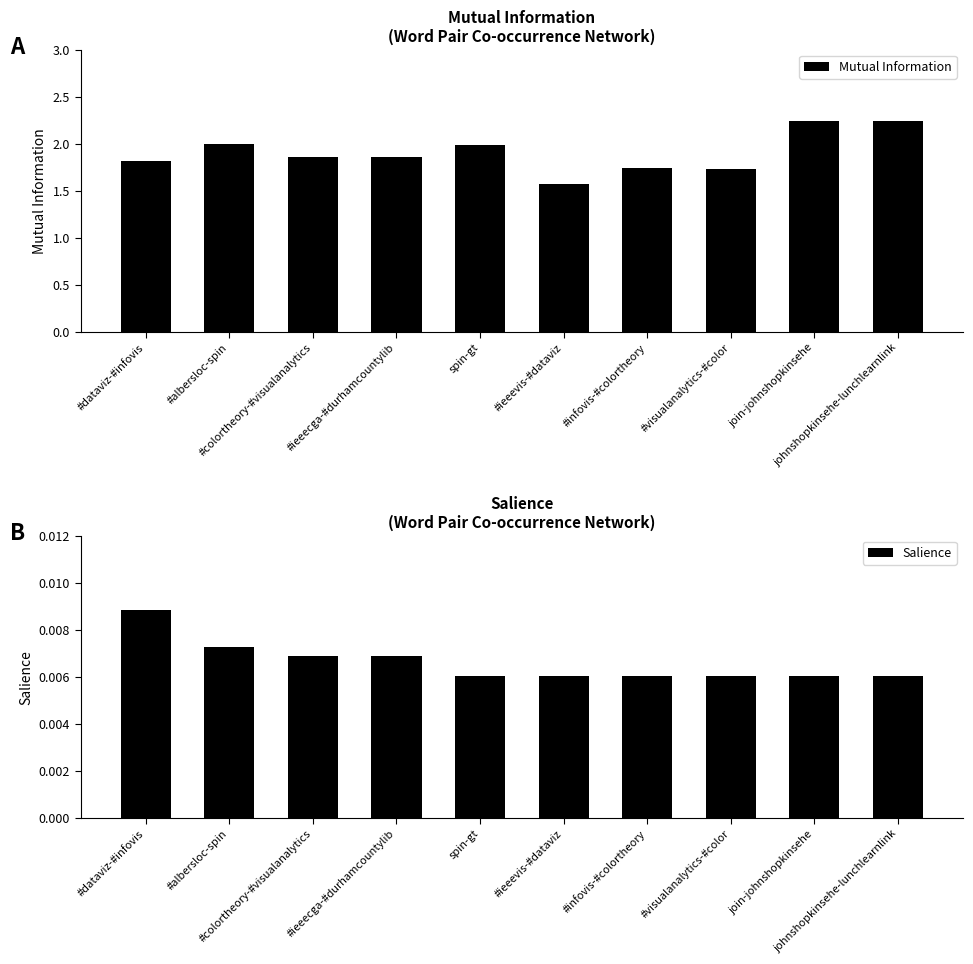

Which series changed the most between #albersloc-spin and spin-gt?

Mutual Information